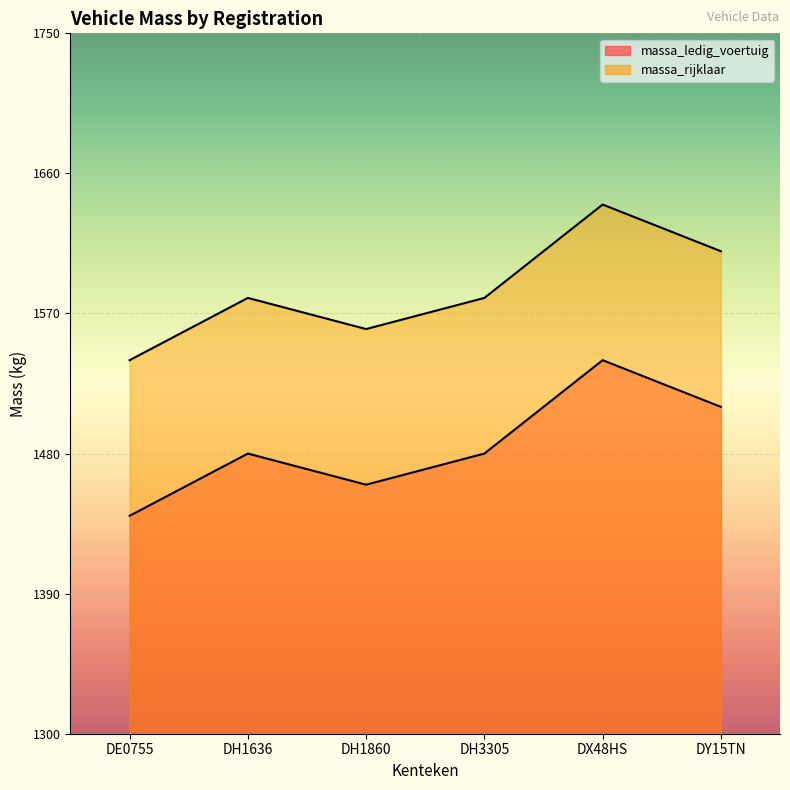

Reading left to right, extract all data points from this chart.

massa_ledig_voertuig: DE0755=1440	DH1636=1480	DH1860=1460	DH3305=1480	DX48HS=1540	DY15TN=1510
massa_rijklaar: DE0755=1540	DH1636=1580	DH1860=1560	DH3305=1580	DX48HS=1640	DY15TN=1610